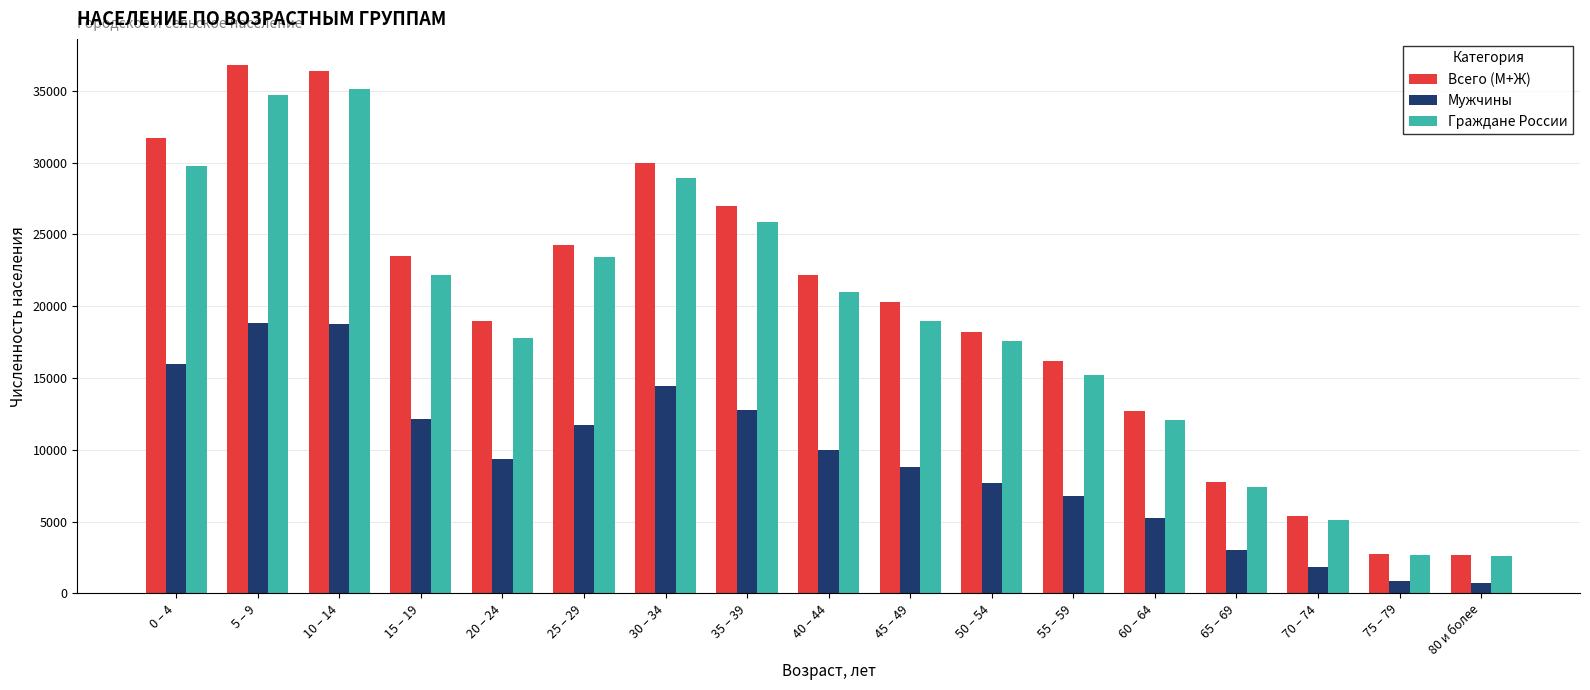

What are all the series names shown in the legend?

Всего (М+Ж), Мужчины, Граждане России